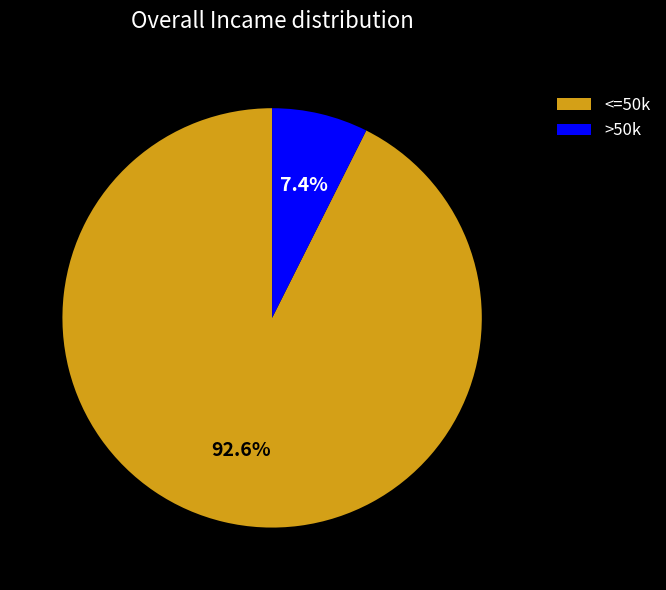

What percentage do <=50k and >50k together represent?

100.0%